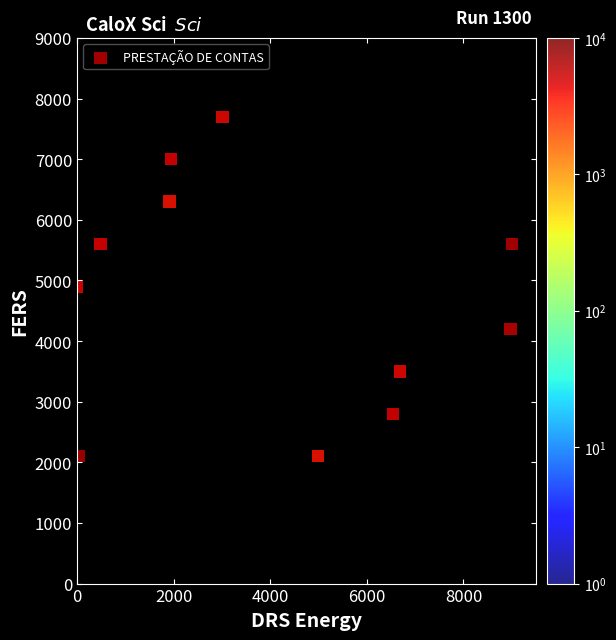

What is the range of Y values (max minus min)?

5600